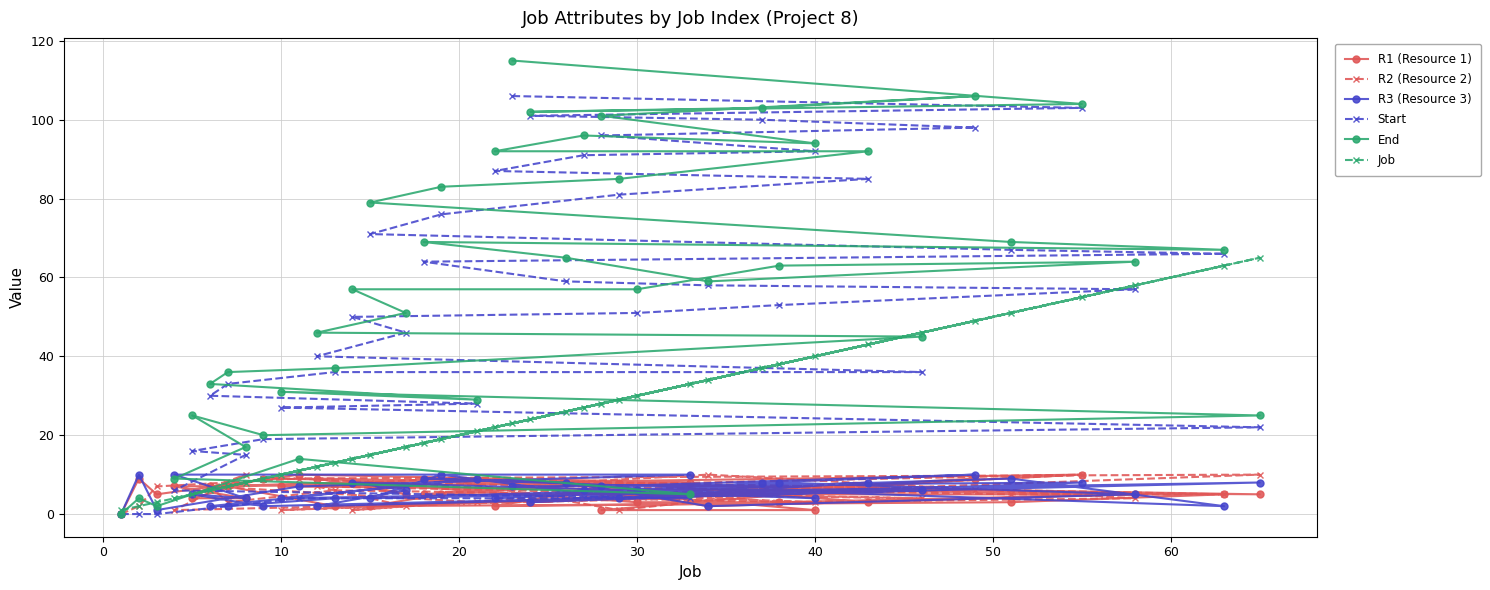

How many lines are shown in the chart?

6